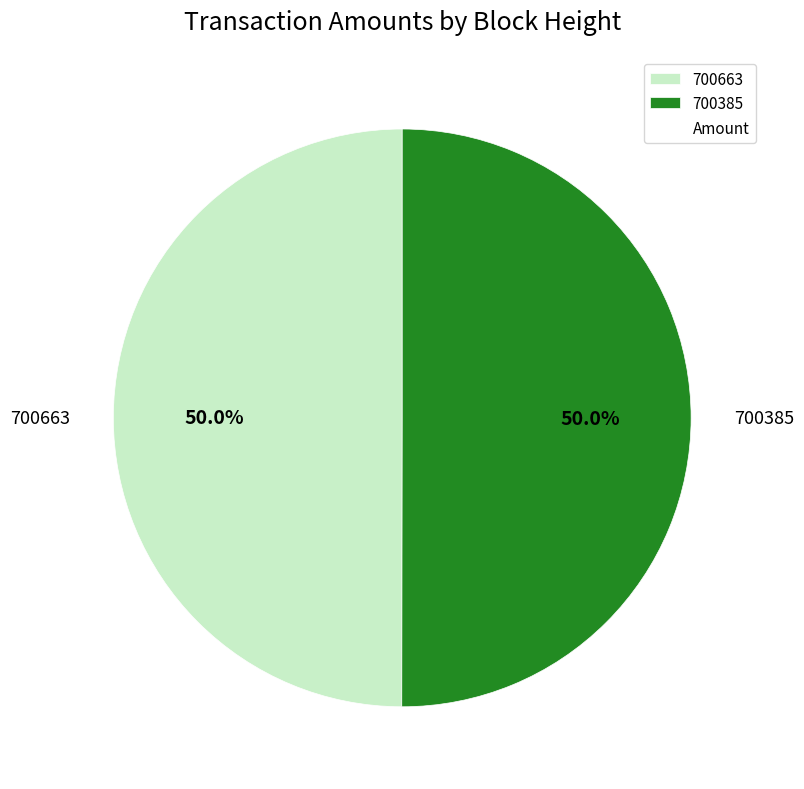

Count the number of slices in the pie.

2